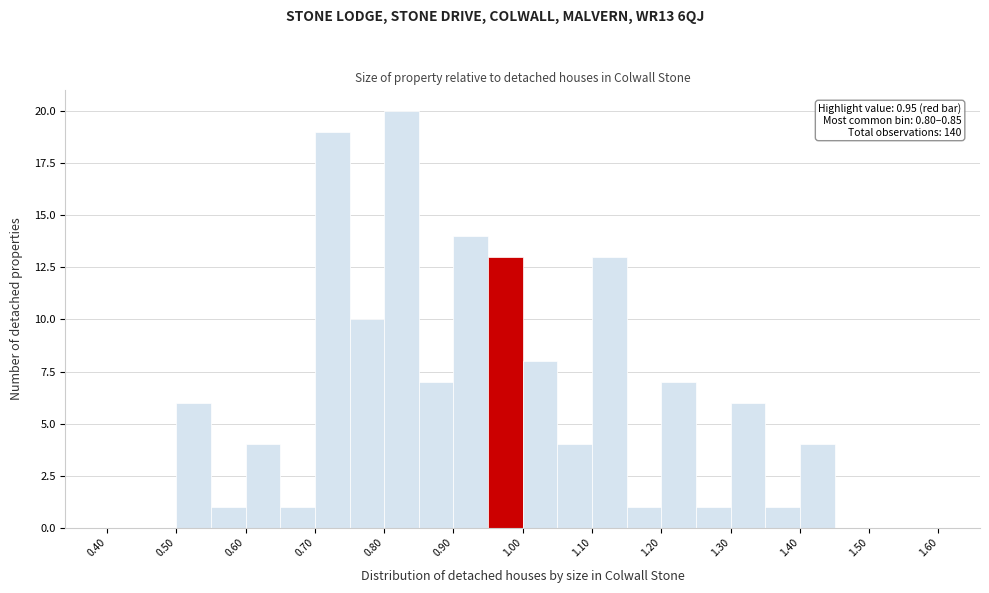

Over which range of the x-axis is the bar tallest?

0.80 to 0.85